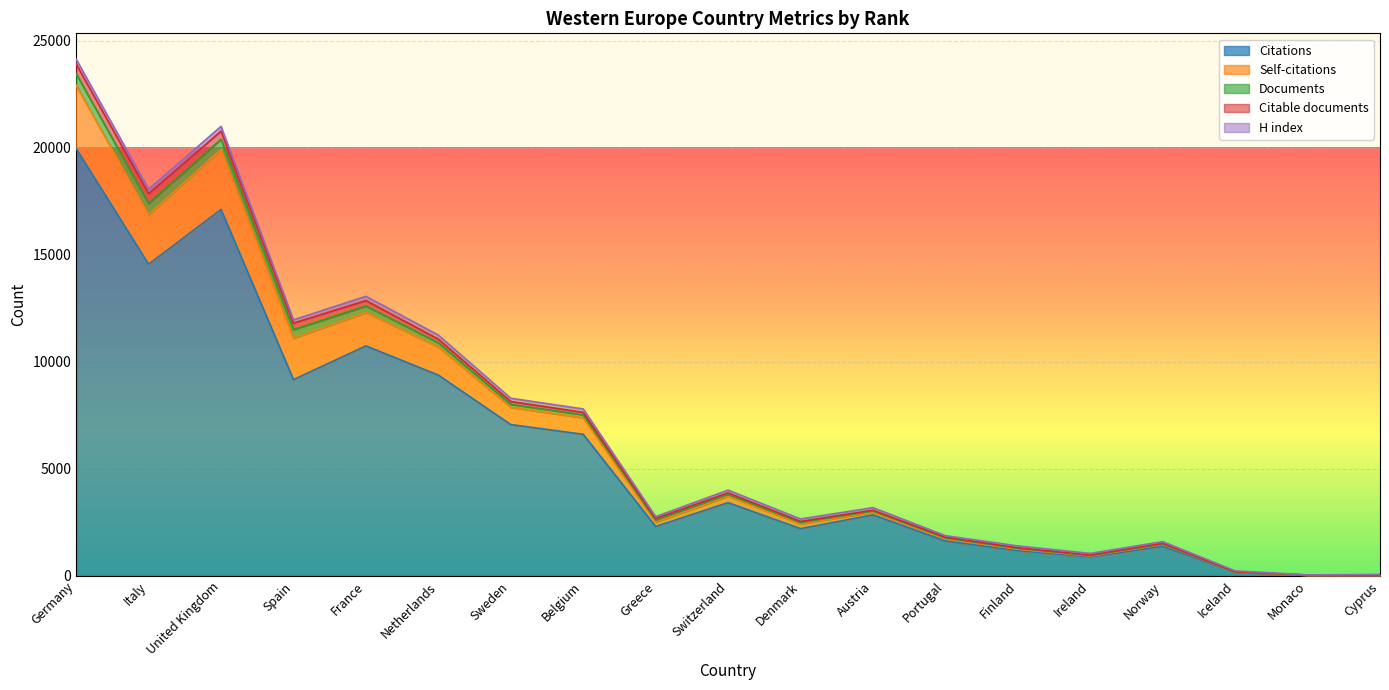

Reading left to right, transcribe all the data shown in this chart.

Citations: 19963	14559	17119	9171	10745	9381	7071	6615	2309	3423	2208	2851	1632	1181	888	1384	179	35	28
Self-citations: 2952	2313	2804	1930	1560	1312	800	773	204	300	223	123	104	69	41	91	4	0	5
Documents: 544	531	475	405	304	200	145	139	96	82	63	55	38	34	23	23	7	6	2
Citable documents: 452	453	380	302	252	165	131	113	75	75	53	41	34	32	19	23	5	1	1
H index: 226	207	219	154	203	192	154	161	87	128	114	120	73	86	81	81	43	6	33